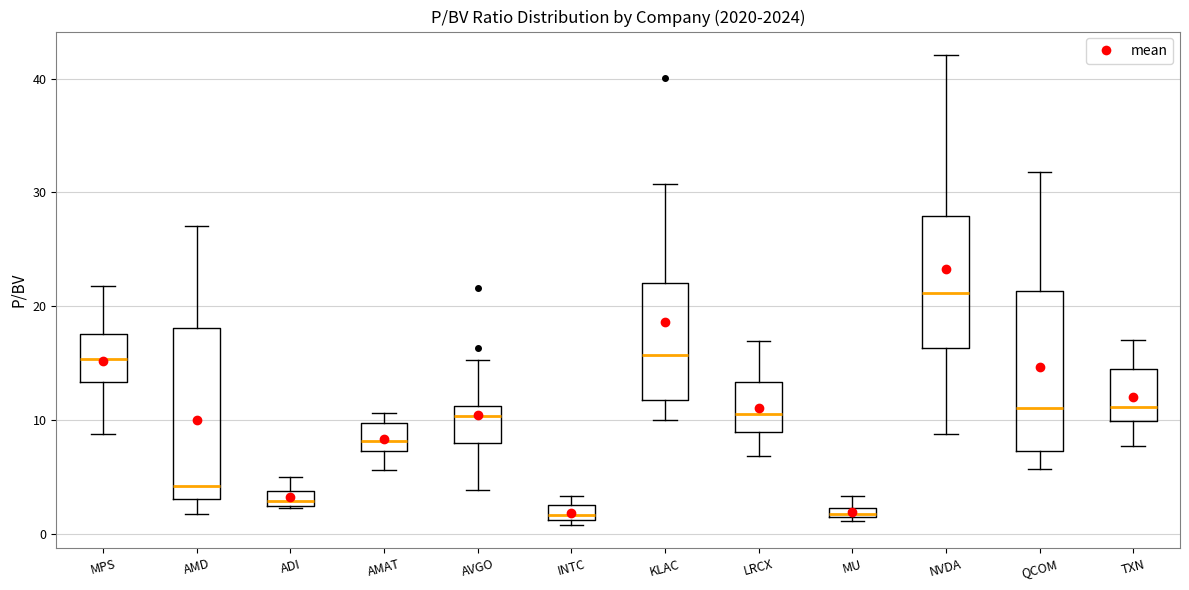

Where is the upper edge of the box for MPS on the y-axis? The values are not printed on the chart, so give them approximately, as read against the axis.

18